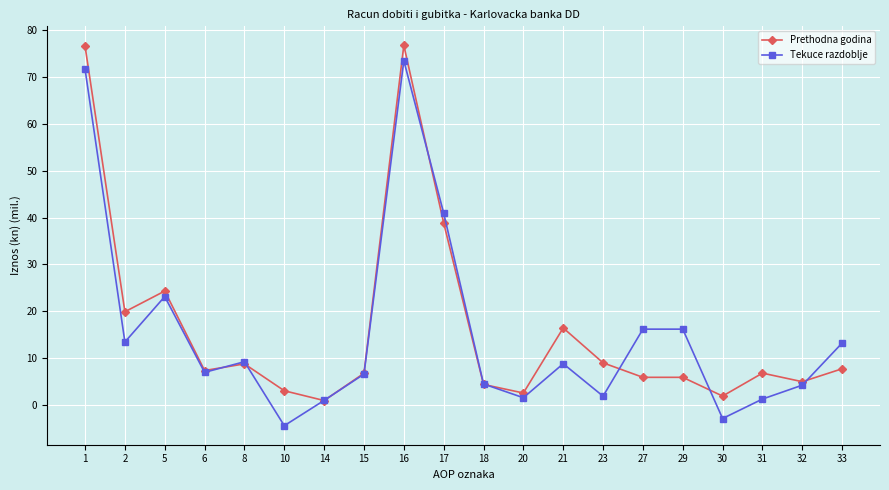

What is the difference between the maximum and second lowest values in the Tekuce razdoblje series?

76.5